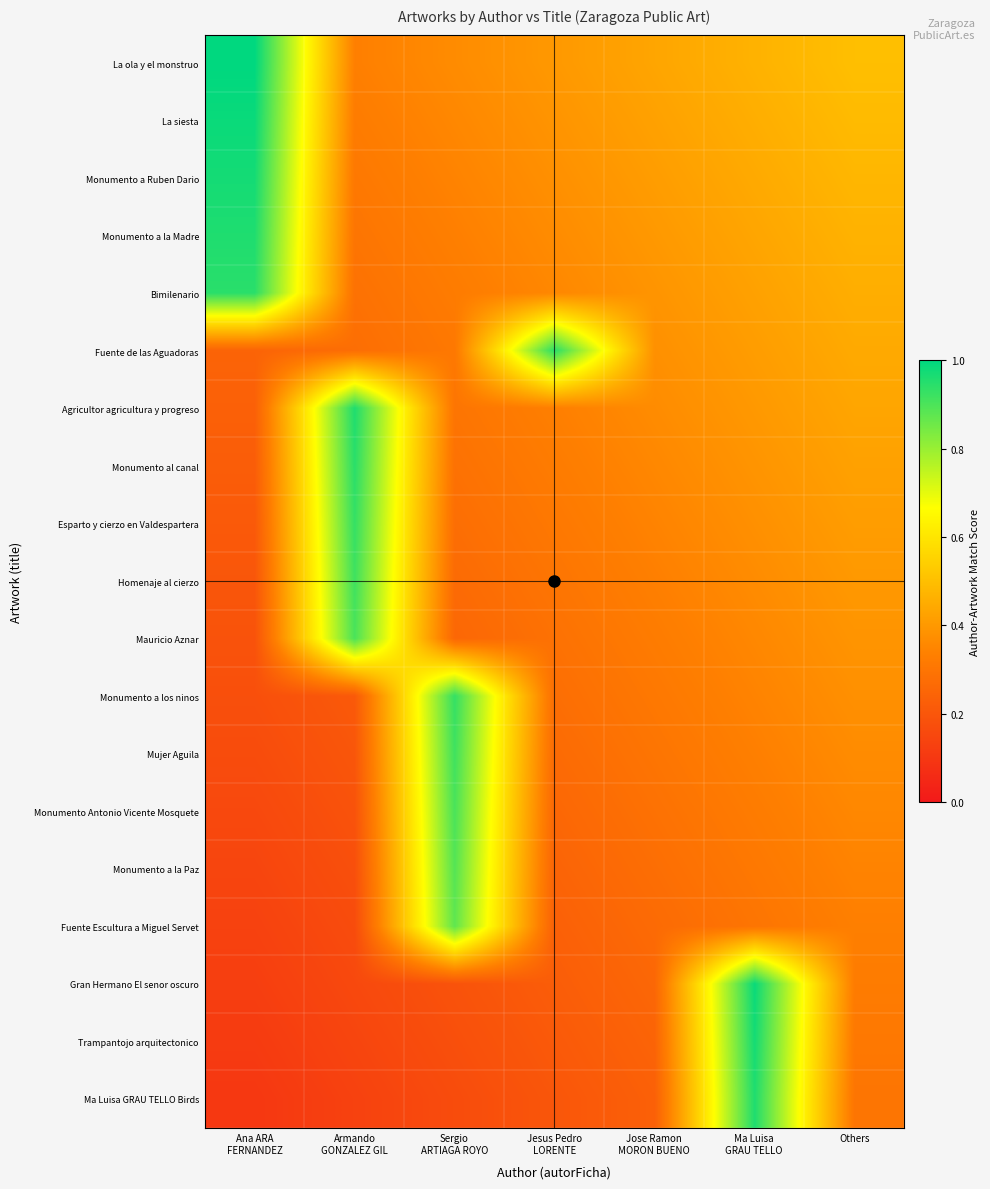

At which category does the chart reach its peak across all series?

Ana ARA
FERNANDEZ